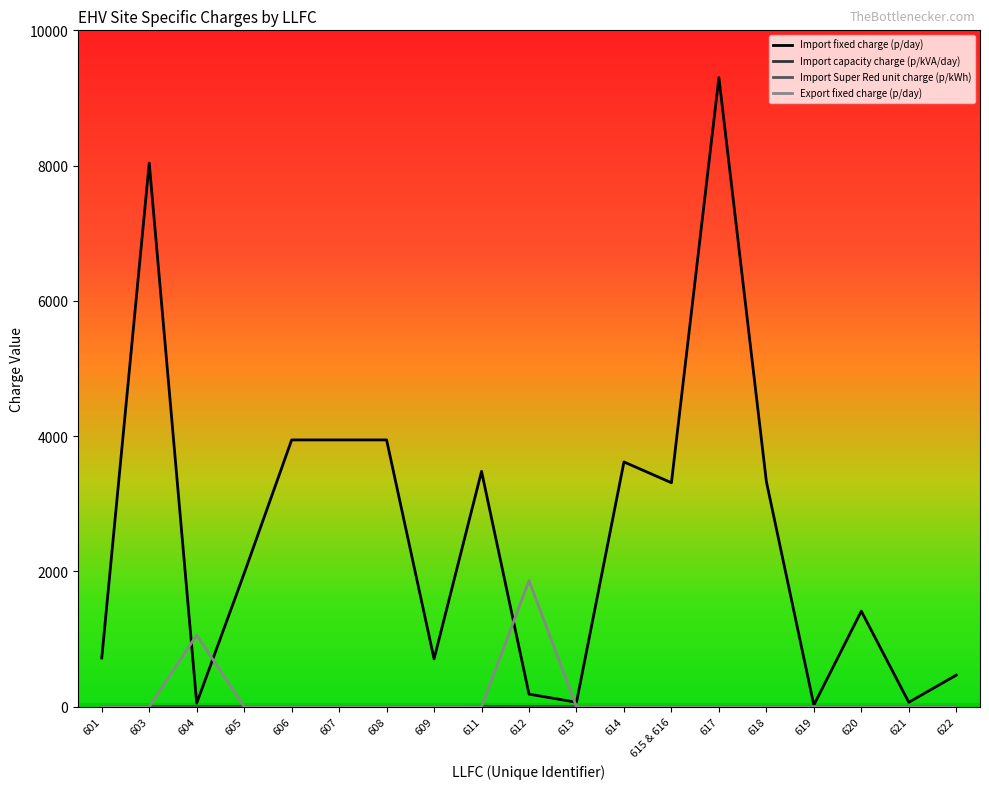

Between 608 and 619, which series saw the biggest shift?

Import fixed charge (p/day)